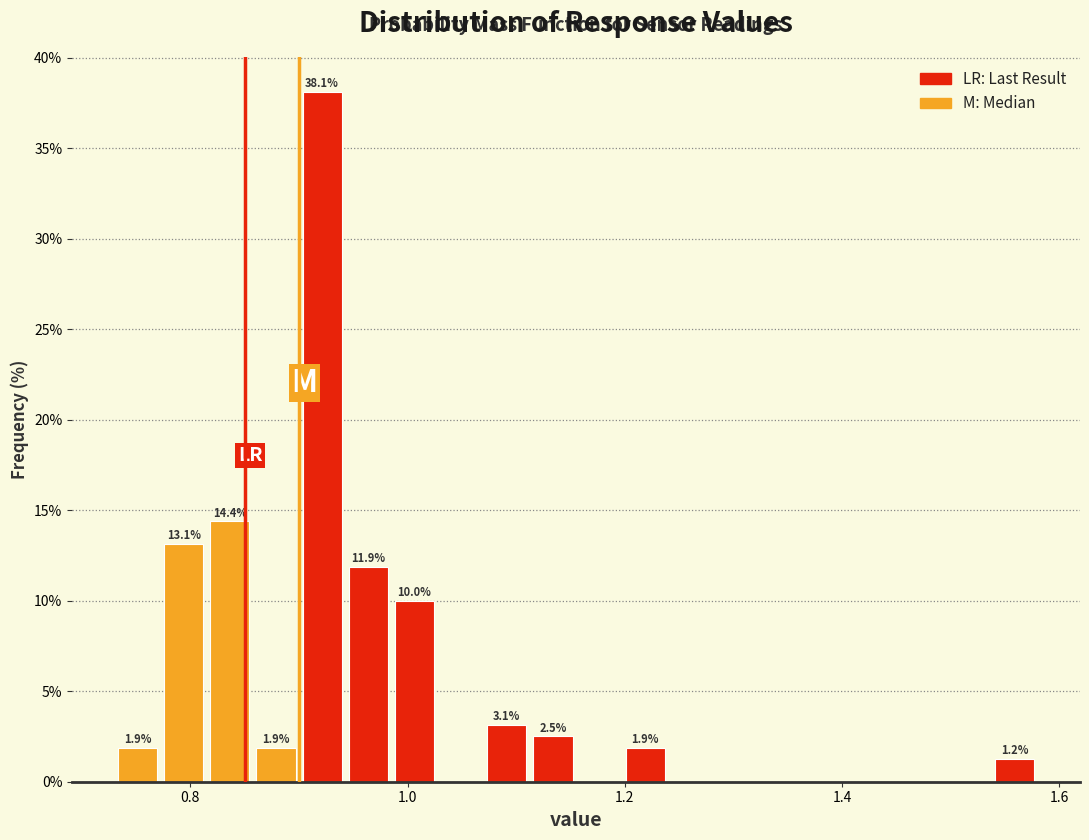

Read against the x-axis, roughly where is the centre of the tallest bar?

0.92